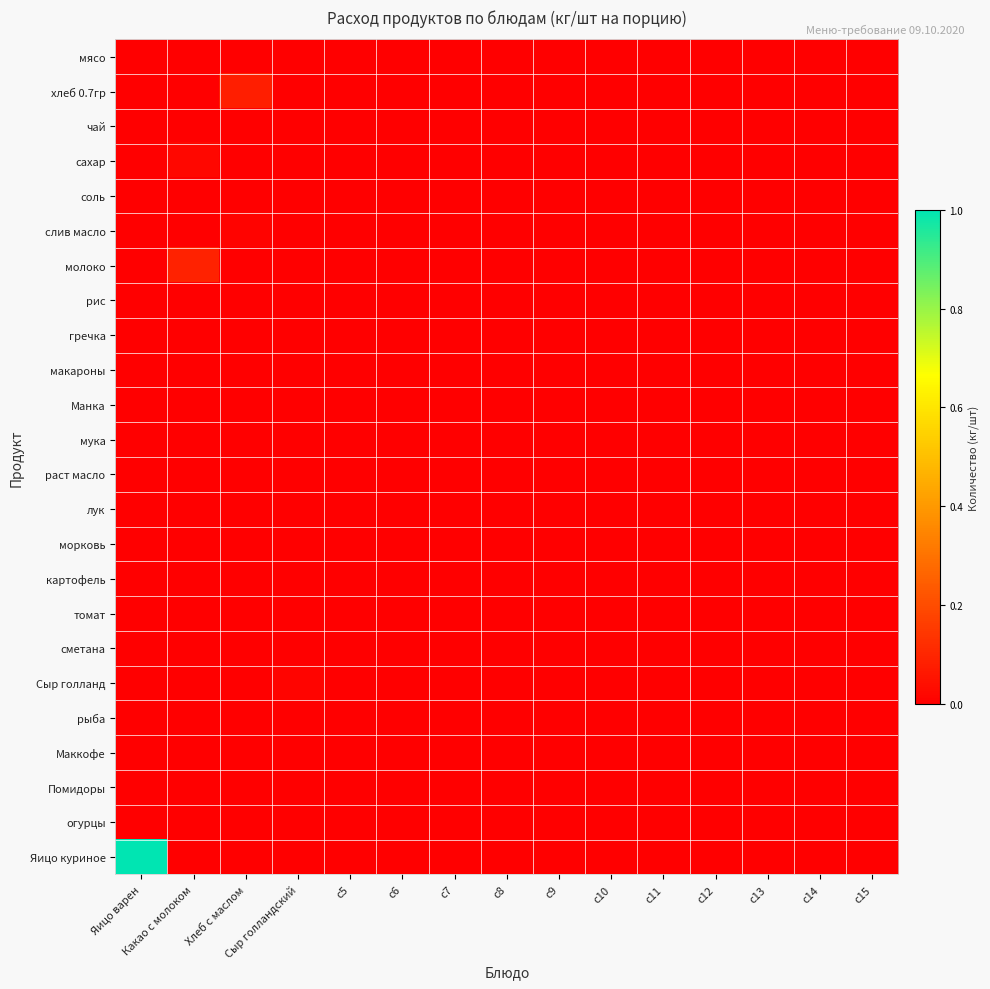

Which series has the largest range (max minus min)?

Яицо куриное